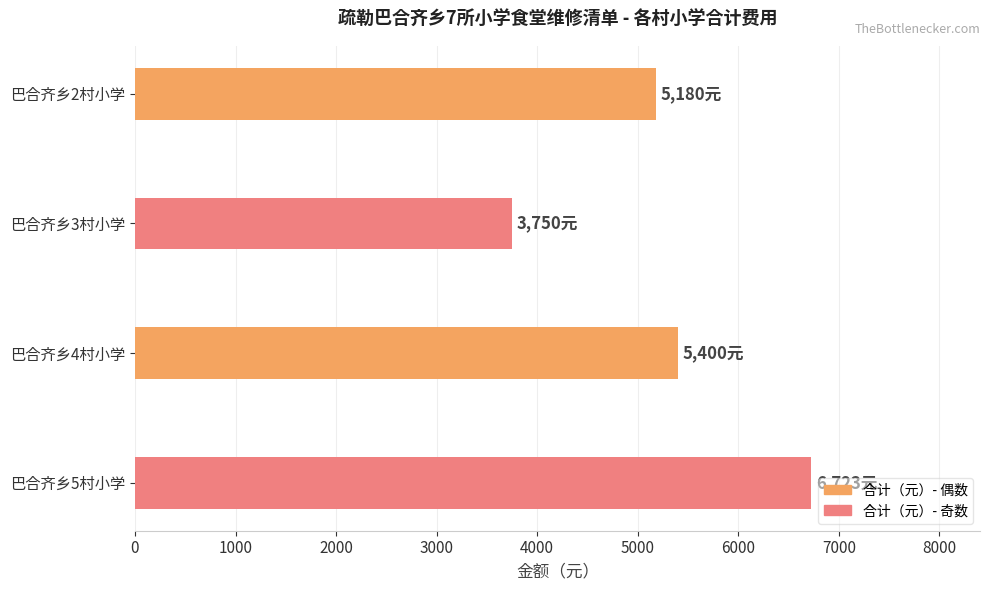

What is the sum of all values?

21053